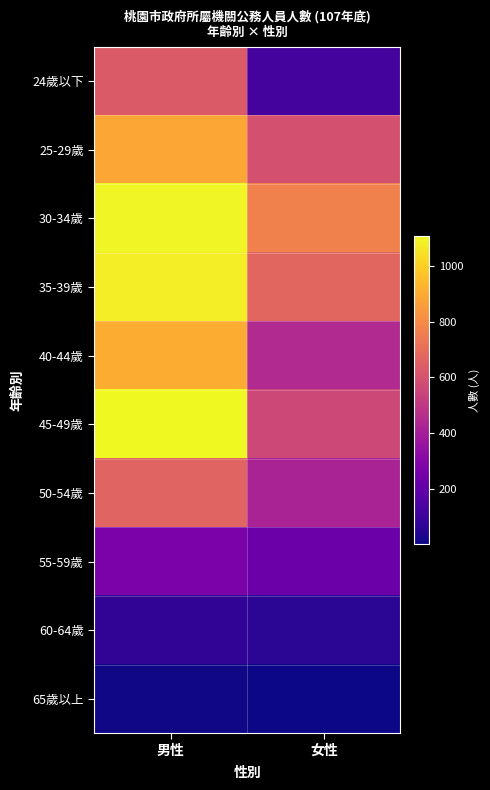

Reading left to right, list all the values displayed in this chart.

24歲以下: 男性=631	女性=127
25-29歲: 男性=885	女性=598
30-34歲: 男性=1097	女性=767
35-39歲: 男性=1079	女性=674
40-44歲: 男性=909	女性=445
45-49歲: 男性=1108	女性=561
50-54歲: 男性=665	女性=421
55-59歲: 男性=271	女性=228
60-64歲: 男性=75	女性=59
65歲以上: 男性=10	女性=2